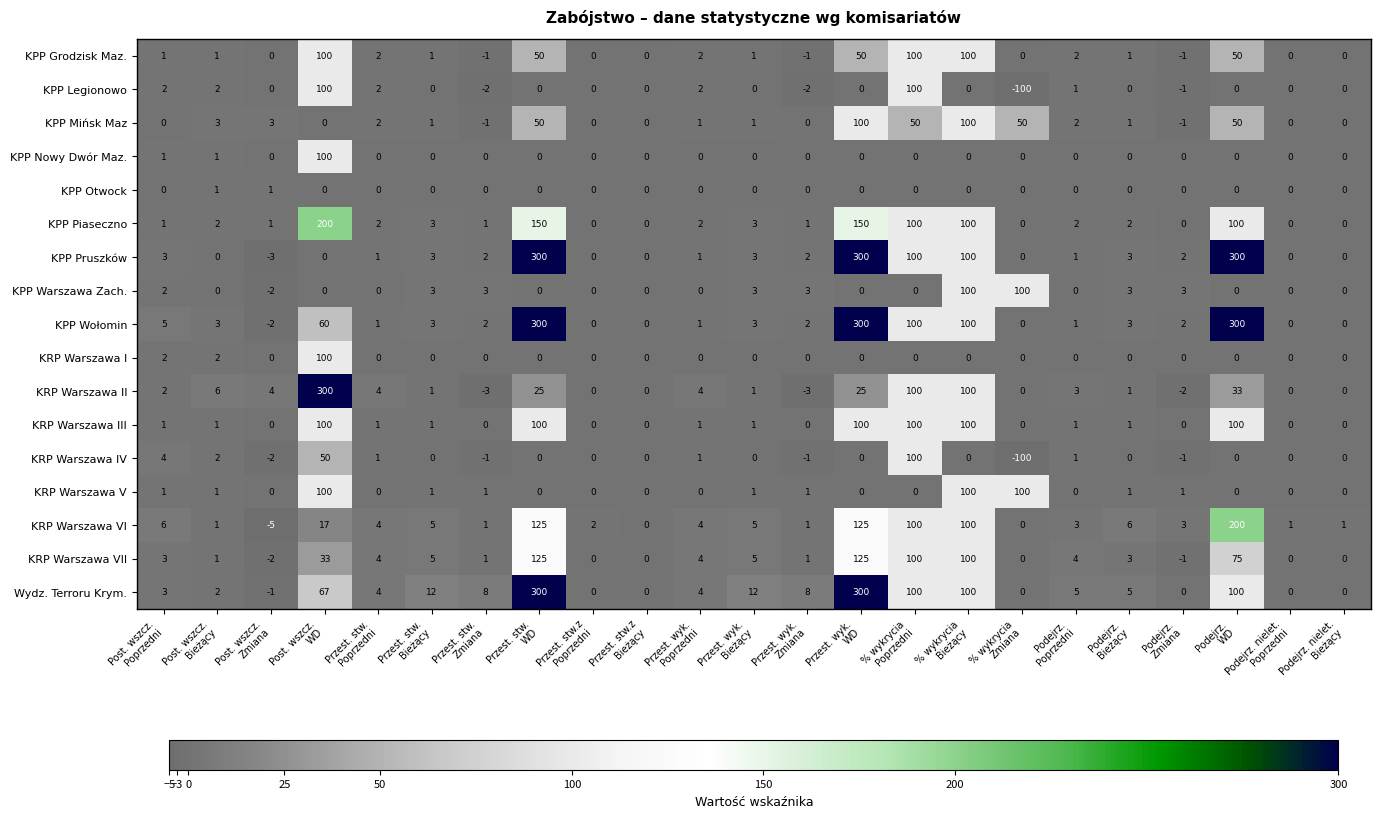

At how many categories does at least one series exceed 281?

4